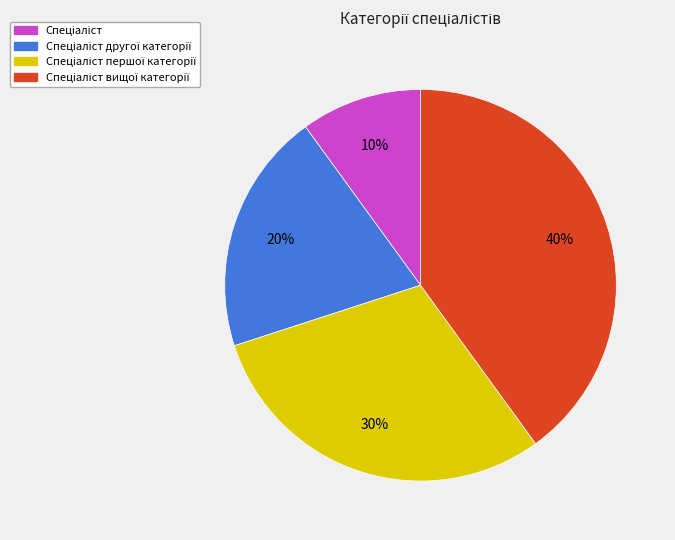

To the nearest percent, what is the difference between the largest and smallest slice percentages?

30%